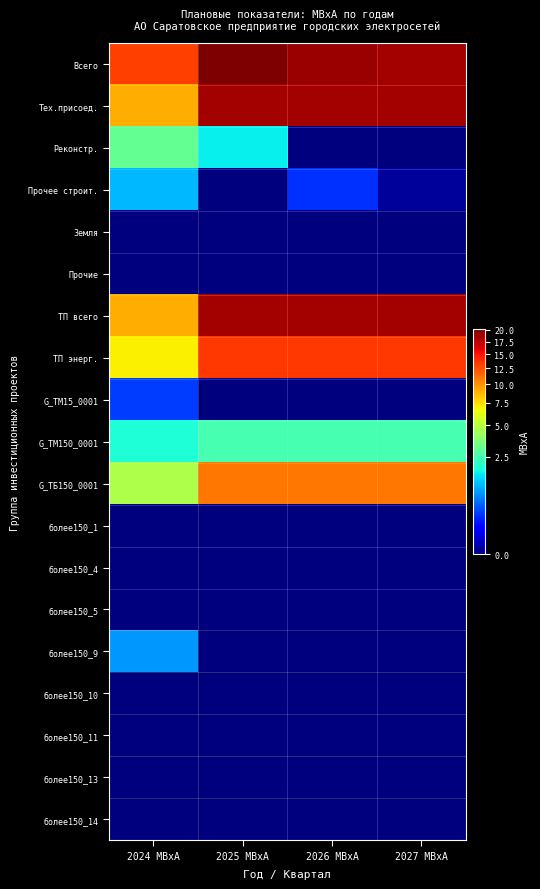

Reading left to right, what are all the values shown in this chart?

Всего: 2024 МВхА=13.2	2025 МВхА=20.2	2026 МВхА=18.9	2027 МВхА=18.6
Тех.присоед.: 2024 МВхА=9.1	2025 МВхА=18.6	2026 МВхА=18.6	2027 МВхА=18.6
Реконстр.: 2024 МВхА=3.0	2025 МВхА=1.6	2026 МВхА=0.0	2027 МВхА=0.0
Прочее строит.: 2024 МВхА=1.1	2025 МВхА=0.0	2026 МВхА=0.2	2027 МВхА=0.0
Земля: 2024 МВхА=0.0	2025 МВхА=0.0	2026 МВхА=0.0	2027 МВхА=0.0
Прочие: 2024 МВхА=0.0	2025 МВхА=0.0	2026 МВхА=0.0	2027 МВхА=0.0
ТП всего: 2024 МВхА=9.1	2025 МВхА=18.6	2026 МВхА=18.6	2027 МВхА=18.6
ТП энерг.: 2024 МВхА=7.0	2025 МВхА=13.5	2026 МВхА=13.5	2027 МВхА=13.5
G_ТМ15_0001: 2024 МВхА=0.3	2025 МВхА=0.0	2026 МВхА=0.0	2027 МВхА=0.0
G_ТМ150_0001: 2024 МВхА=1.9	2025 МВхА=2.6	2026 МВхА=2.6	2027 МВхА=2.6
G_ТБ150_0001: 2024 МВхА=4.8	2025 МВхА=10.9	2026 МВхА=10.9	2027 МВхА=10.9
более150_1: 2024 МВхА=0.0	2025 МВхА=0.0	2026 МВхА=0.0	2027 МВхА=0.0
более150_4: 2024 МВхА=0.0	2025 МВхА=0.0	2026 МВхА=0.0	2027 МВхА=0.0
более150_5: 2024 МВхА=0.0	2025 МВхА=0.0	2026 МВхА=0.0	2027 МВхА=0.0
более150_9: 2024 МВхА=0.8	2025 МВхА=0.0	2026 МВхА=0.0	2027 МВхА=0.0
более150_10: 2024 МВхА=0.0	2025 МВхА=0.0	2026 МВхА=0.0	2027 МВхА=0.0
более150_11: 2024 МВхА=0.0	2025 МВхА=0.0	2026 МВхА=0.0	2027 МВхА=0.0
более150_13: 2024 МВхА=0.0	2025 МВхА=0.0	2026 МВхА=0.0	2027 МВхА=0.0
более150_14: 2024 МВхА=0.0	2025 МВхА=0.0	2026 МВхА=0.0	2027 МВхА=0.0